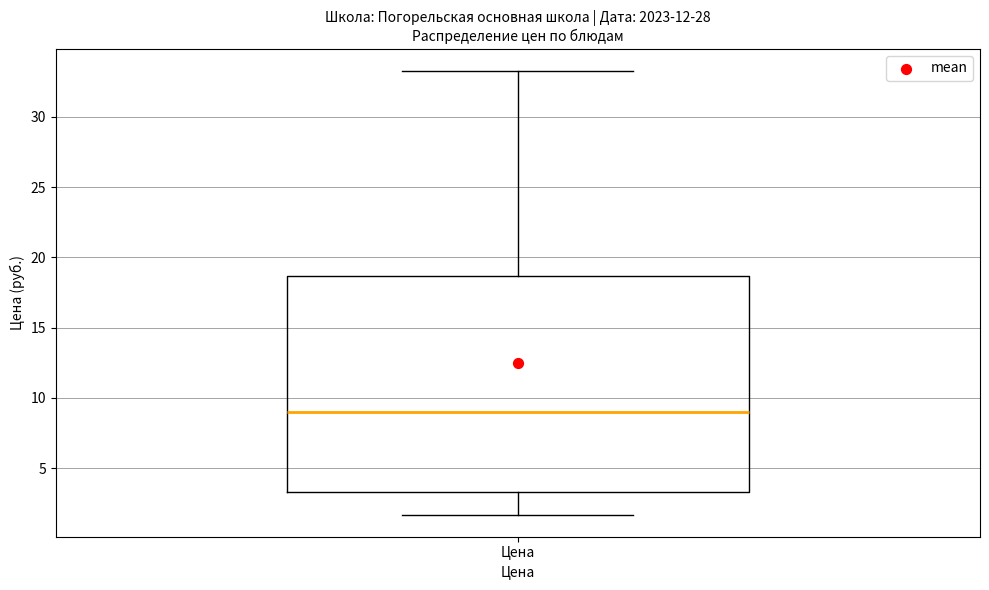

Read this box plot against the y-axis: the position of the median line, the range covered by the box, and the ends of both whiskers. The values are not printed on the chart, so give them approximately, as read against the axis.

median 9.0, box 3.5 to 18.5, whiskers 1.5 to 33.5